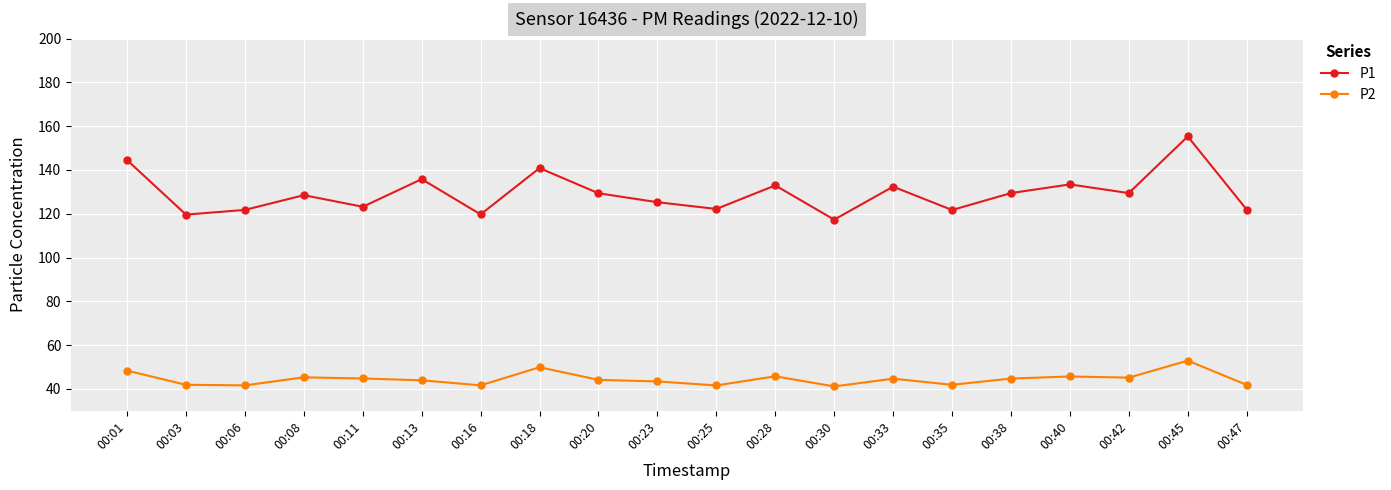

At which category is the sum across all series the highest?

00:45